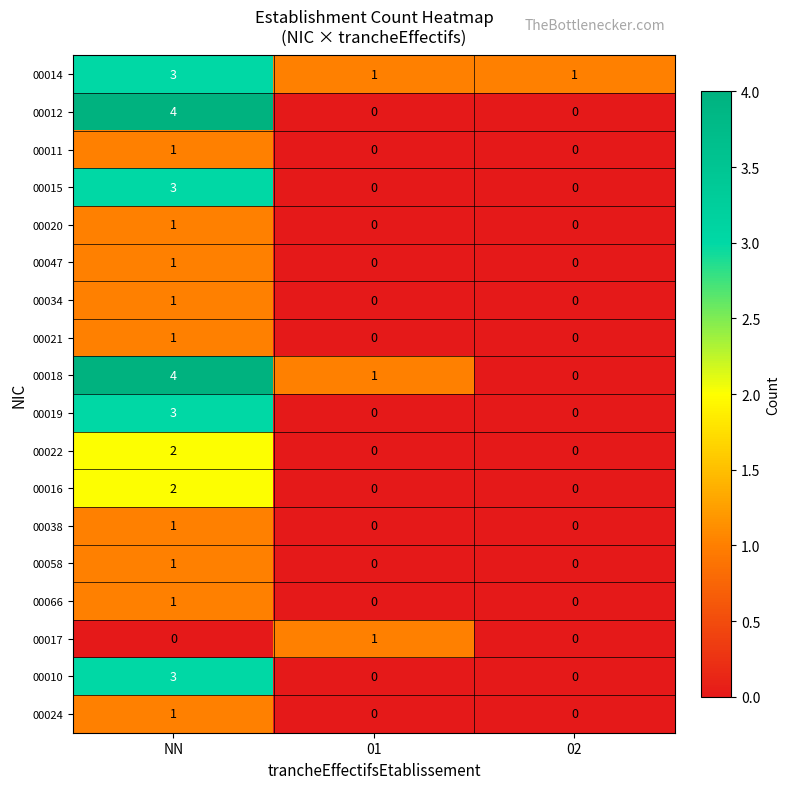

The value of 00047 at 01 is 0. True or false?

True